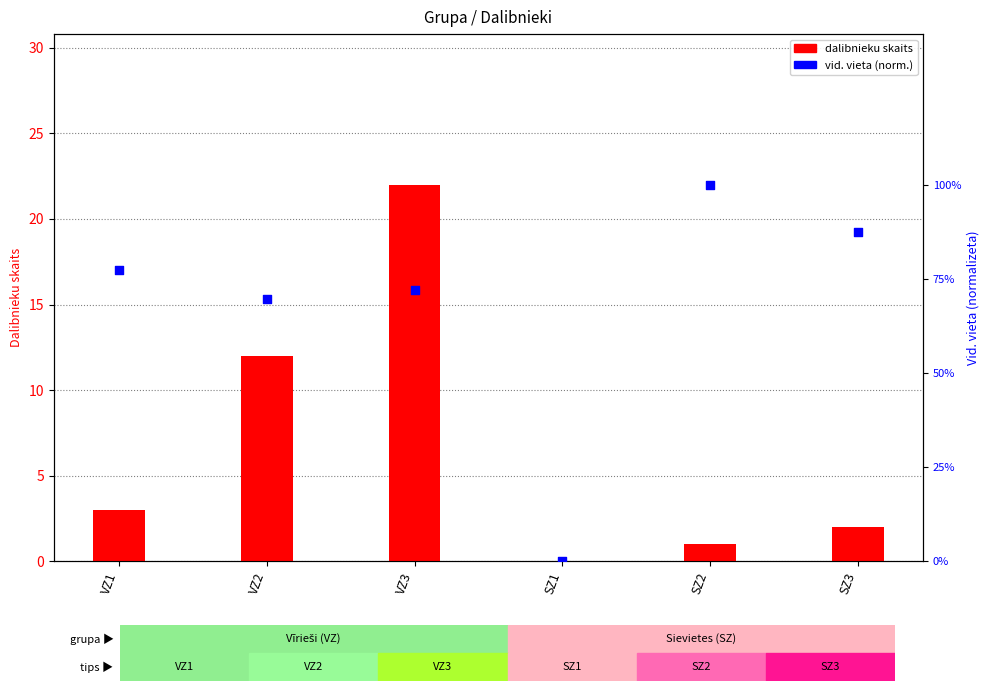

At which category is the sum across all series the highest?

VZ3